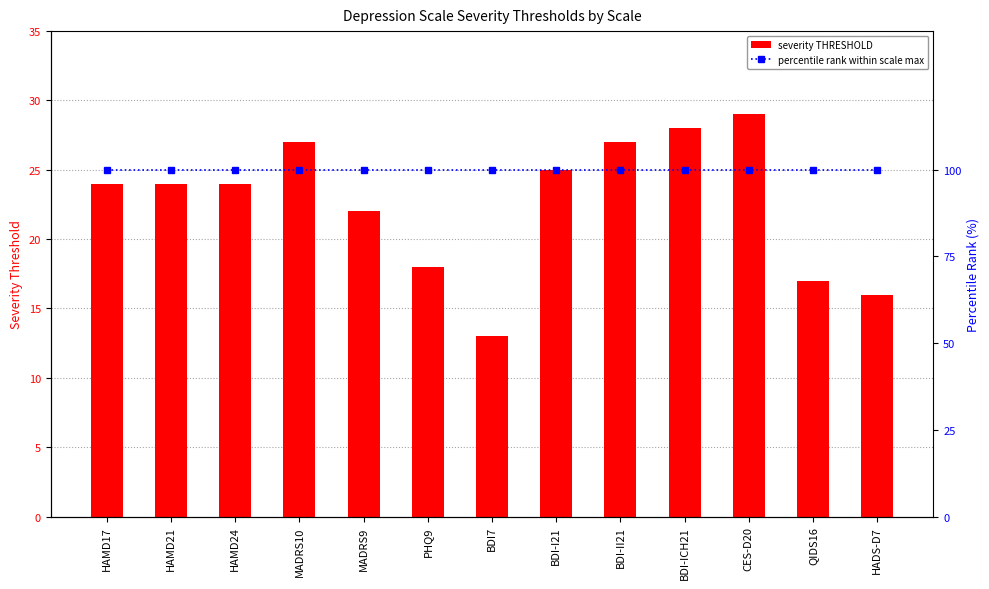

What is the label of the 6th bar from the right?

BDI-I21